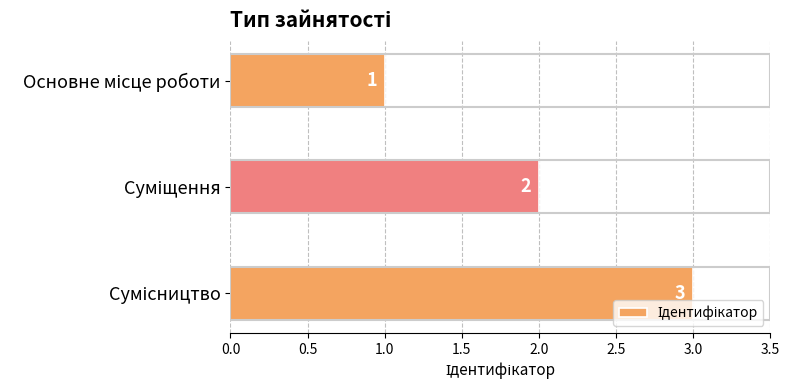

Does the chart contain any negative values?

No